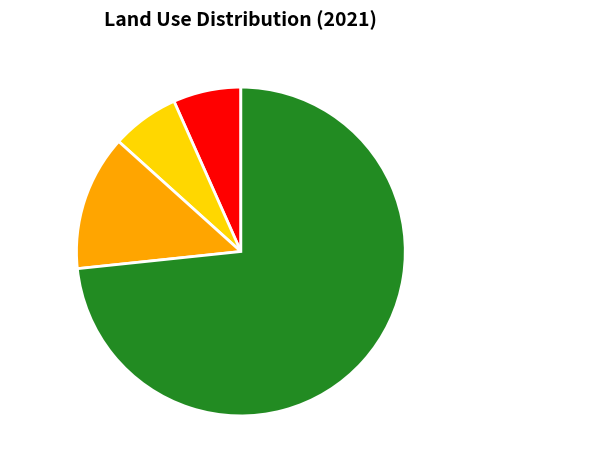

Which slice represents more than half of the pie?

PRAIRIES PERMANENTES